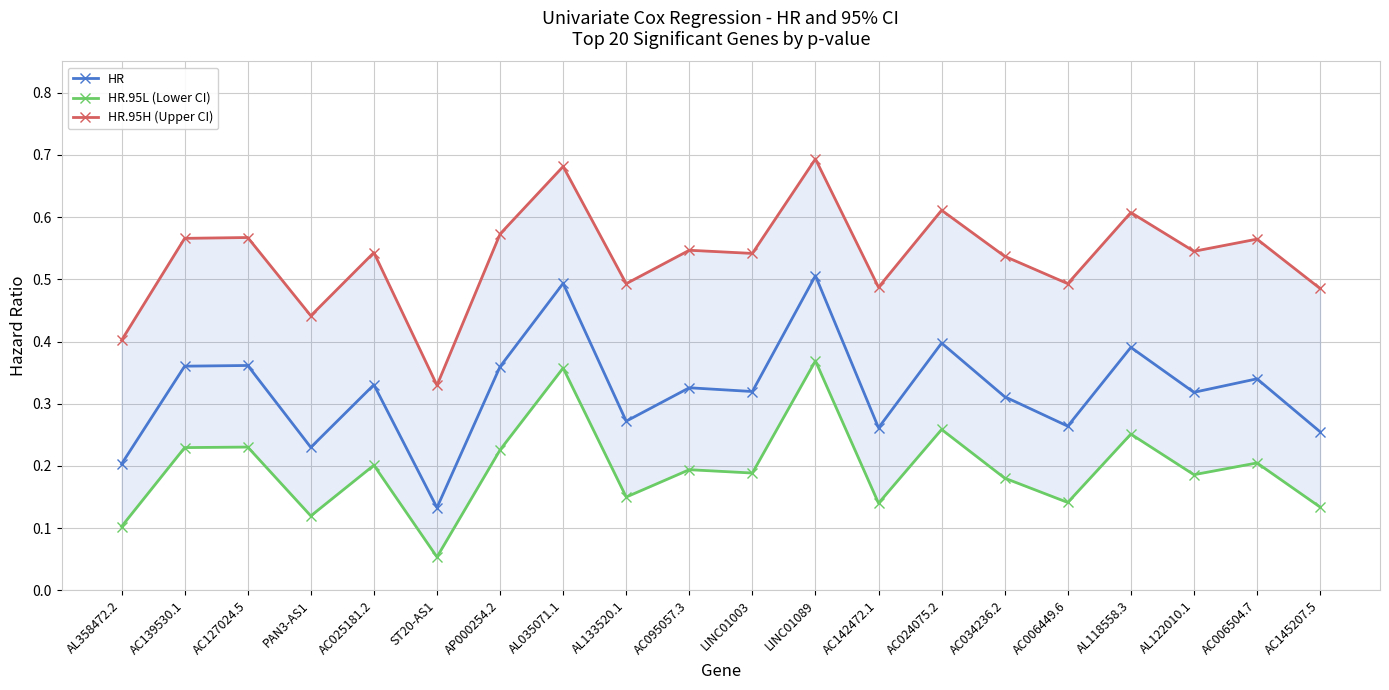

What is the average value of the HR series?

0.3